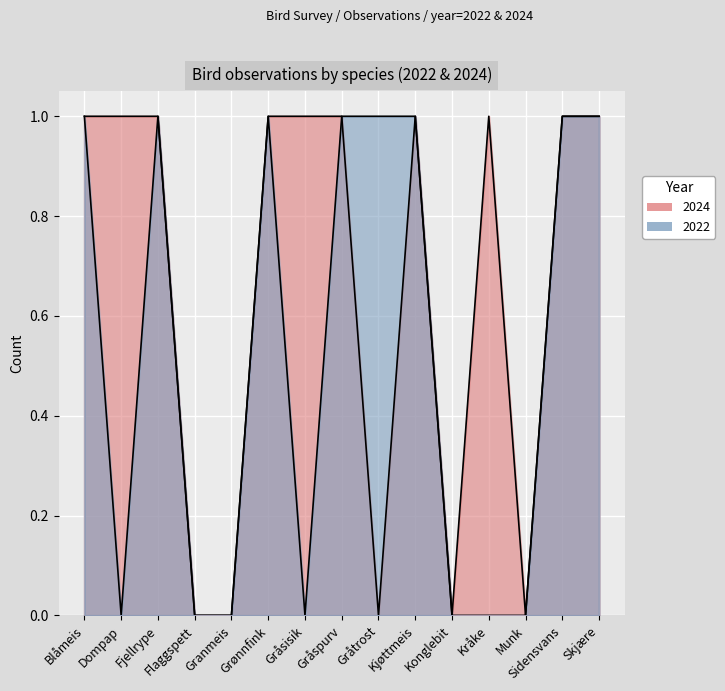

List the series in order of their overall mean, highest first.

2024, 2022